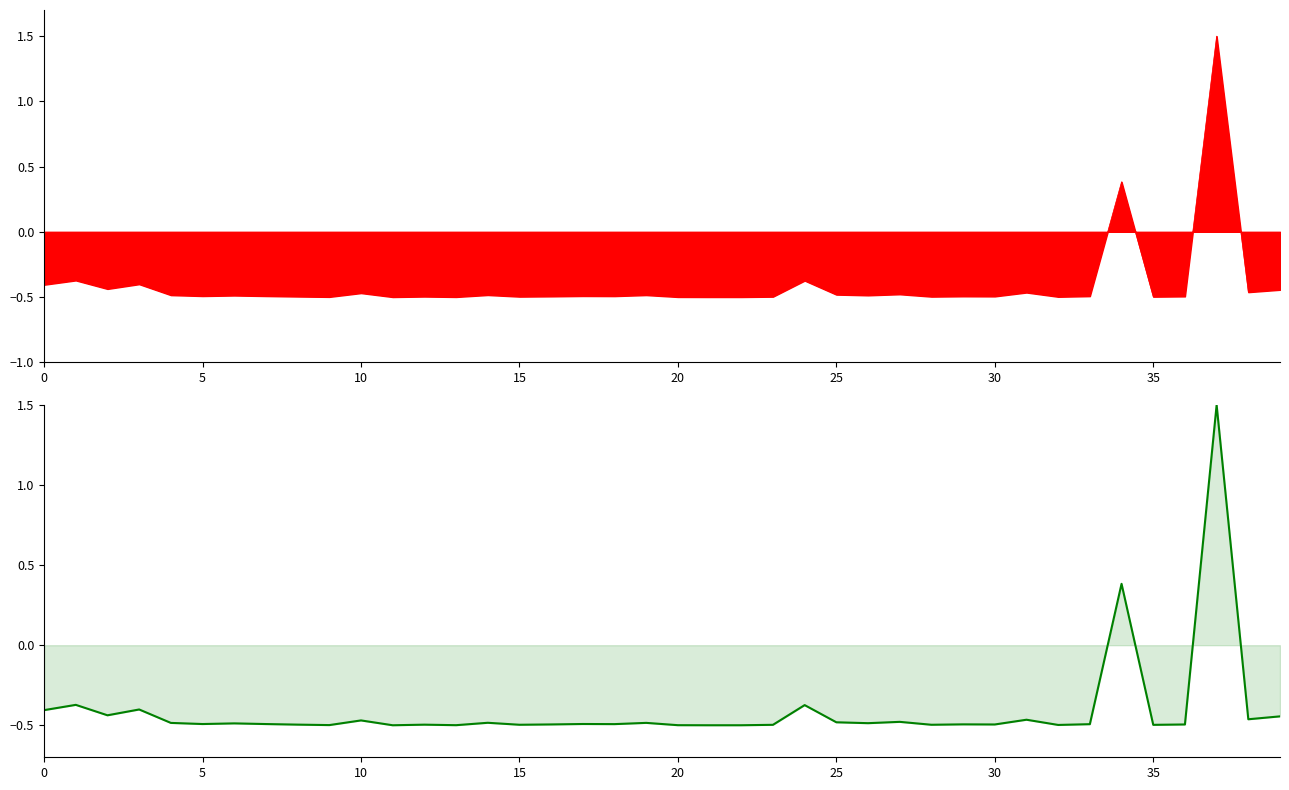

Reading left to right, what are all the values shown in this chart?

-0.4	-0.4	-0.4	-0.4	-0.5	-0.5	-0.5	-0.5	-0.5	-0.5	-0.5	-0.5	-0.5	-0.5	-0.5	-0.5	-0.5	-0.5	-0.5	-0.5	-0.5	-0.5	-0.5	-0.5	-0.4	-0.5	-0.5	-0.5	-0.5	-0.5	-0.5	-0.5	-0.5	-0.5	0.4	-0.5	-0.5	1.5	-0.5	-0.4